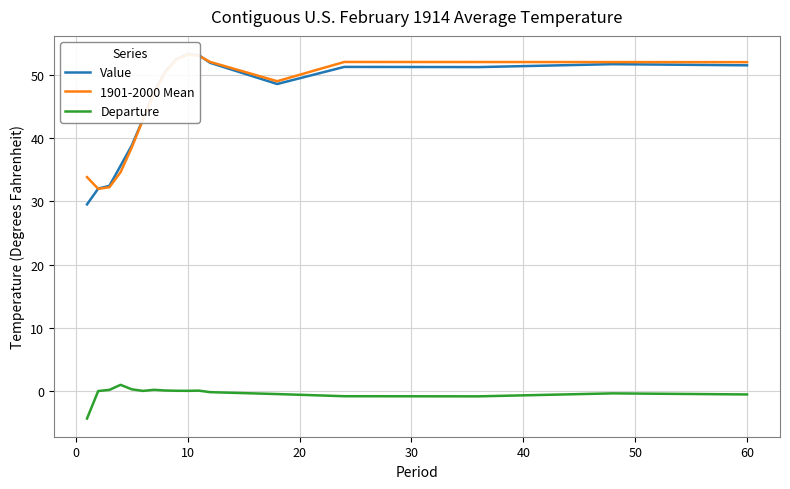

What is the lowest value of the Departure series?

-4.3